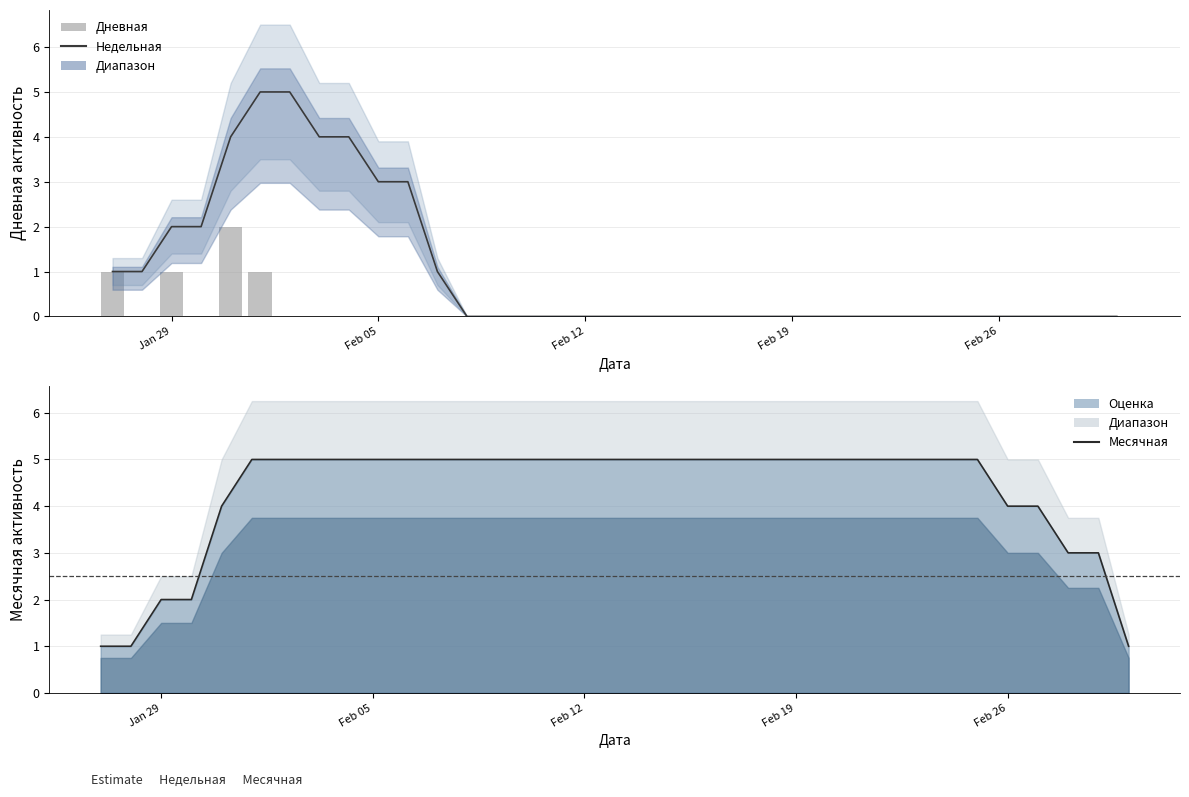

Which series has the widest spread of values?

Недельная